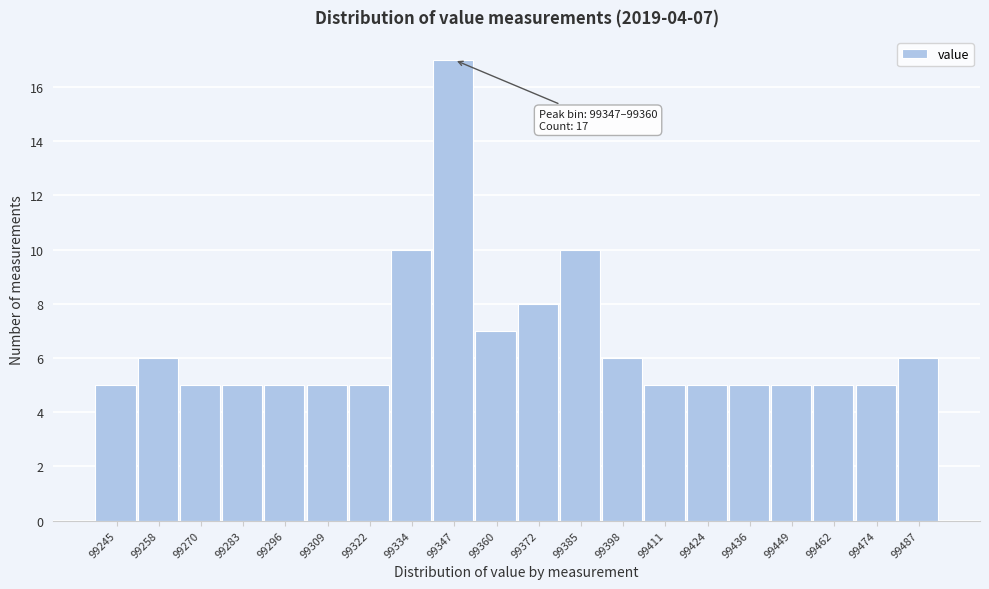

Reading right to left, list all the values displayed in this chart.

6	5	5	5	5	5	5	6	10	8	7	17	10	5	5	5	5	5	6	5